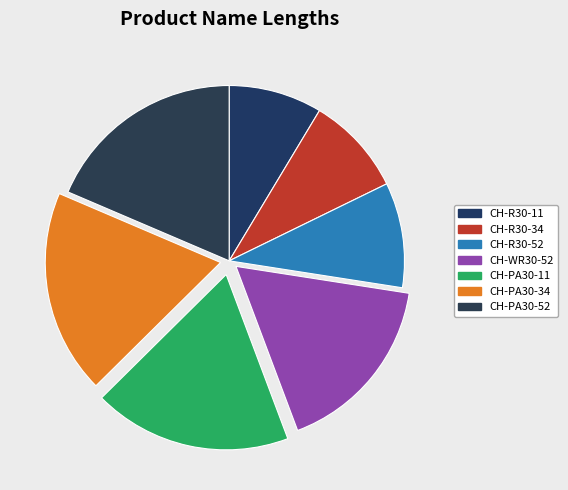

Is it true that CH-PA30-11 is 32% of the pie?

False